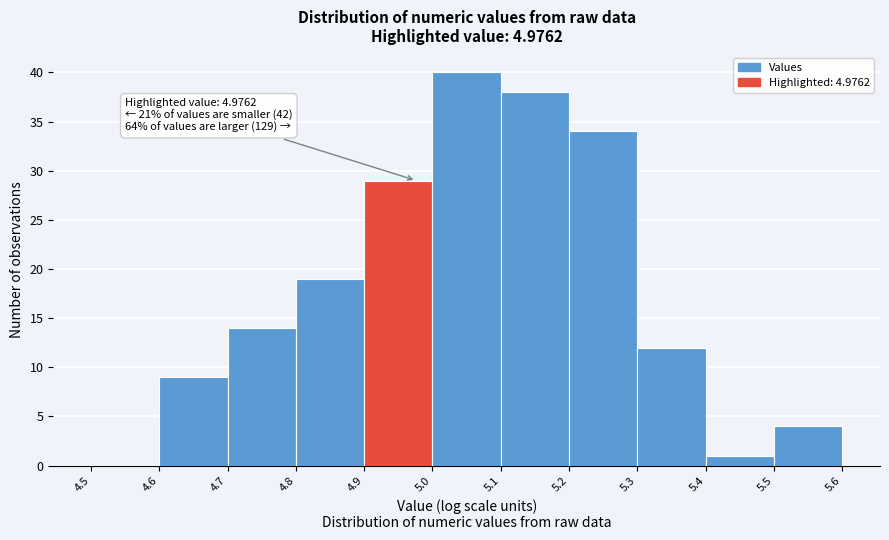

Which range on the x-axis has the tallest bar?

5.0 to 5.1